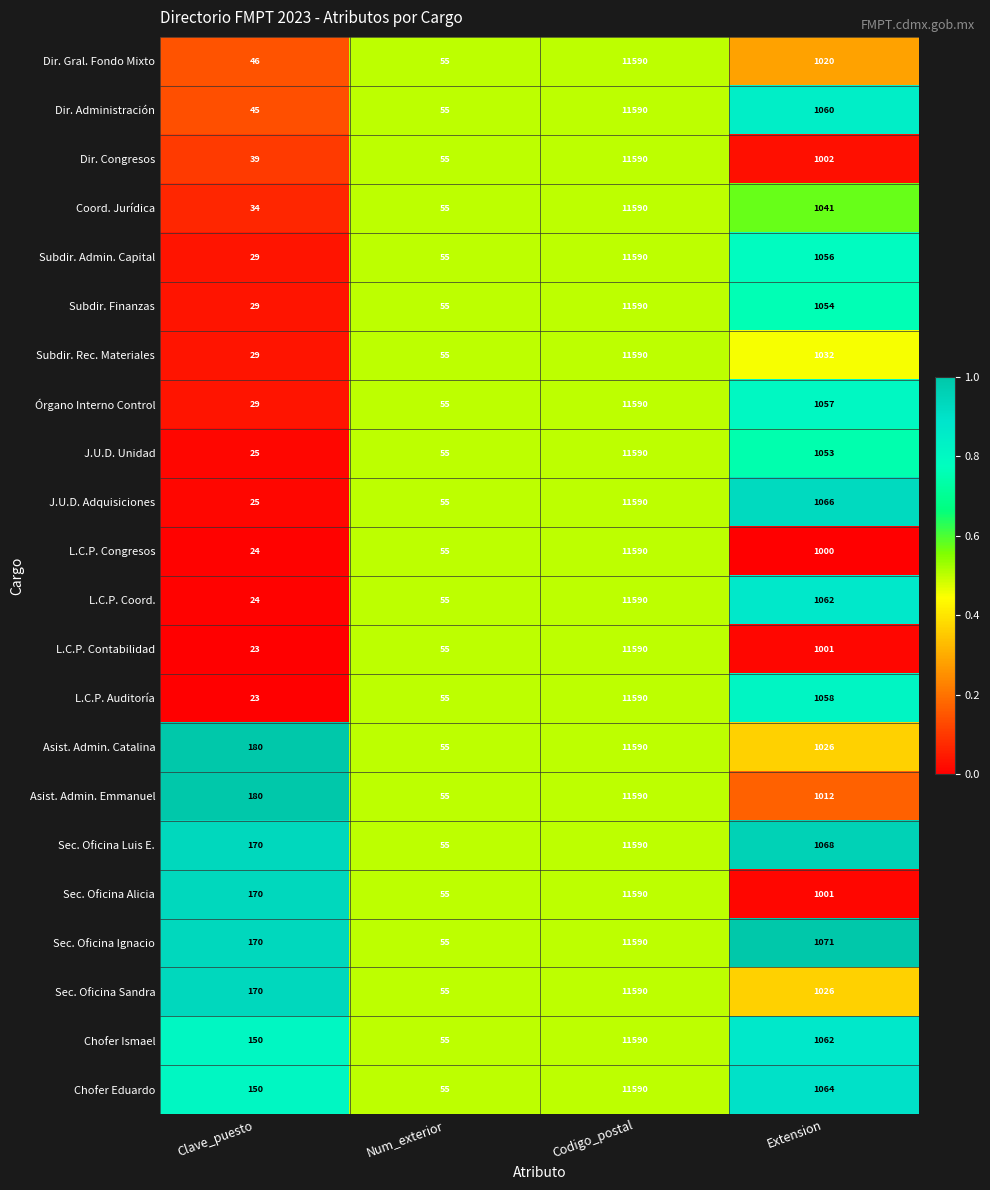

What is the difference between the highest and lowest values at Clave_puesto?

157